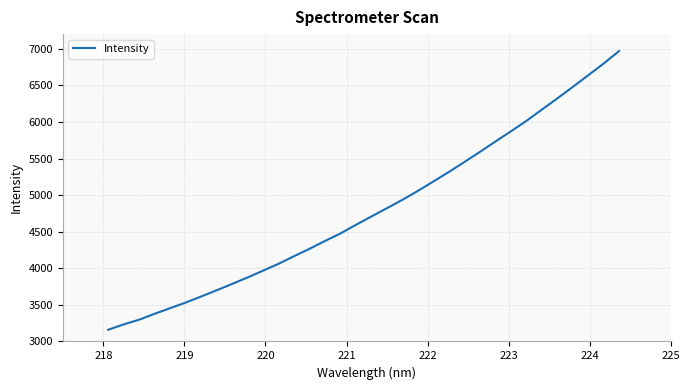

What is the difference between the maximum and minimum values?

3807.5